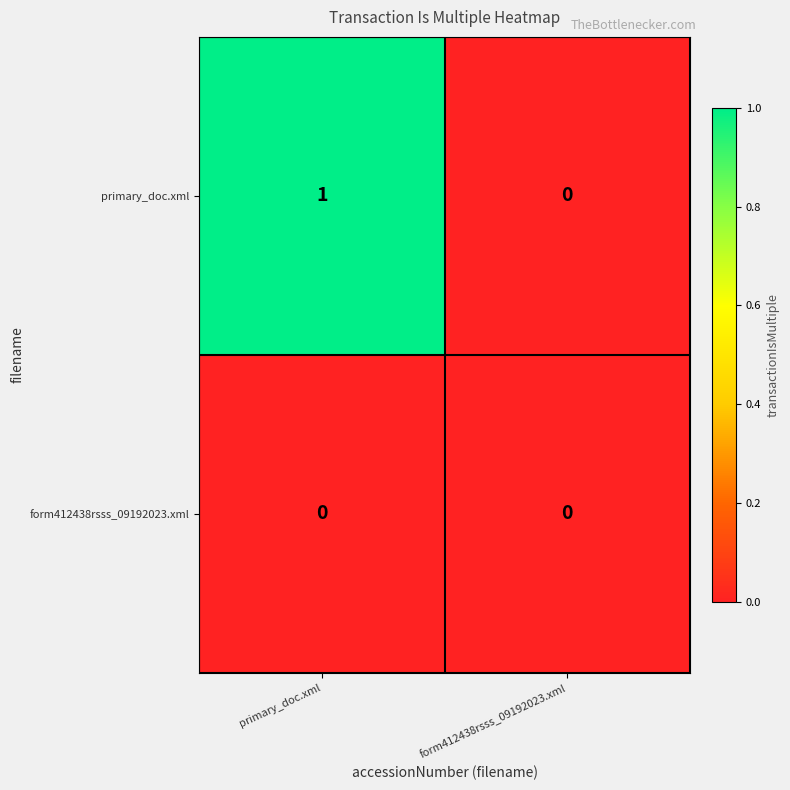

Between primary_doc.xml and form412438rsss_09192023.xml, which series saw the biggest shift?

primary_doc.xml